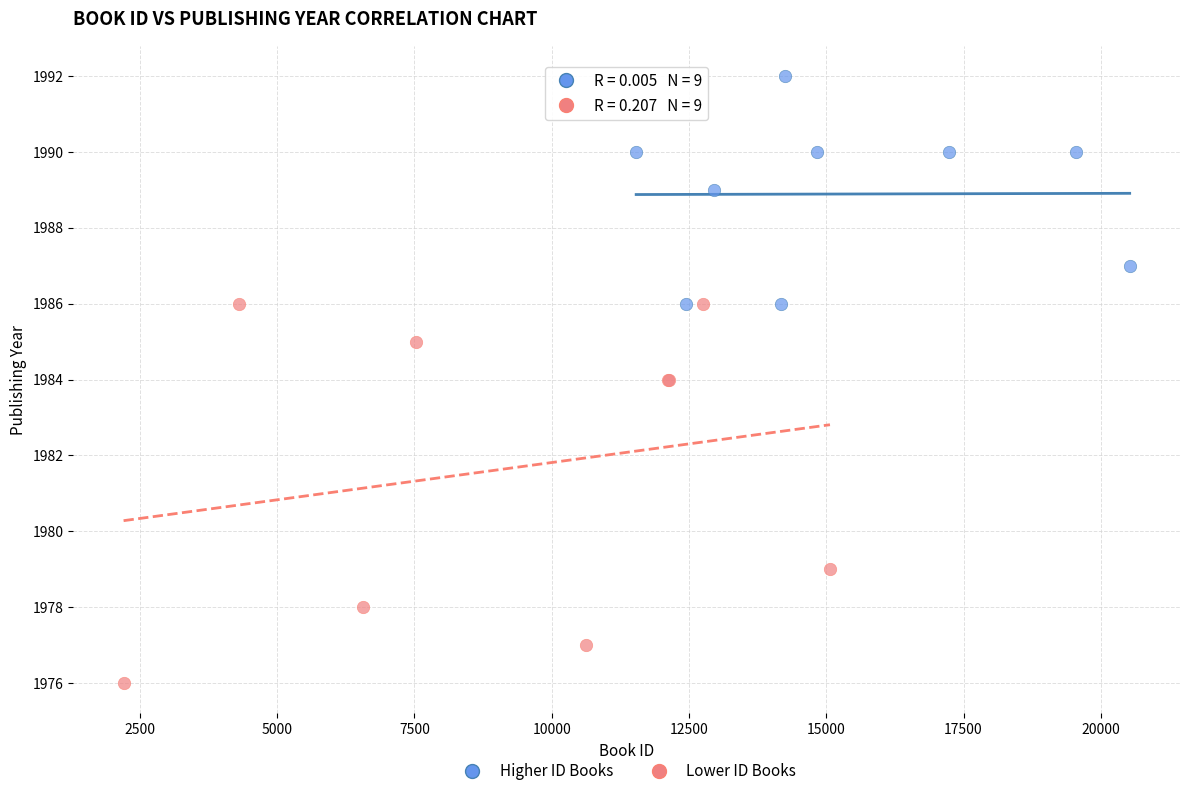

Which series has the largest Y range (max minus min)?

Lower ID Books